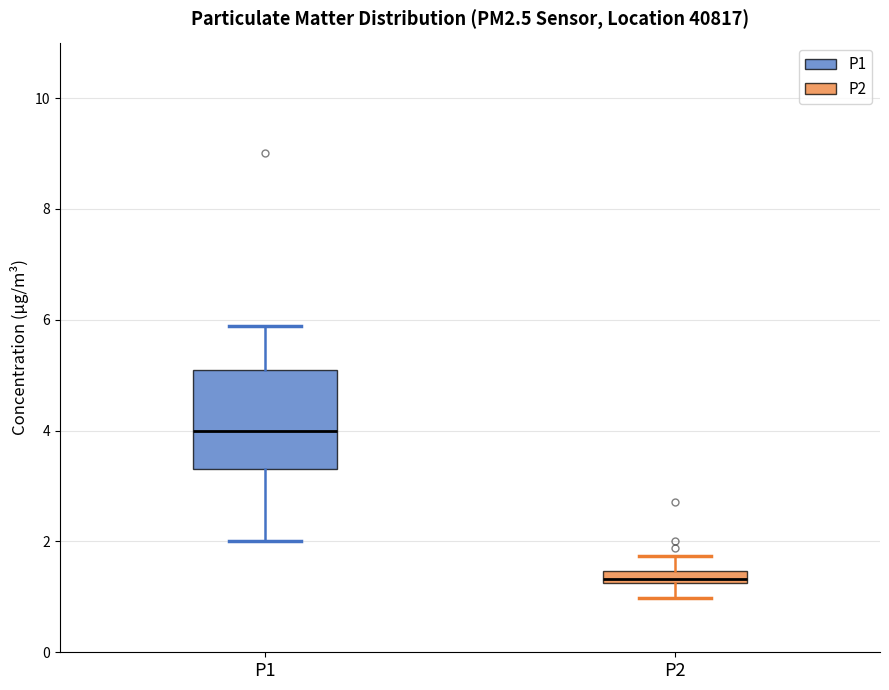

Where does the lower whisker of the box for P2 end on the y-axis? The values are not printed on the chart, so give them approximately, as read against the axis.

1.0